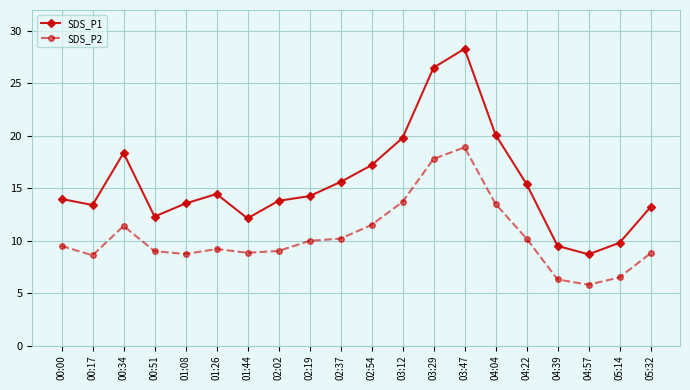

What is the approximate value of SDS_P1 at 04:22?

15.4